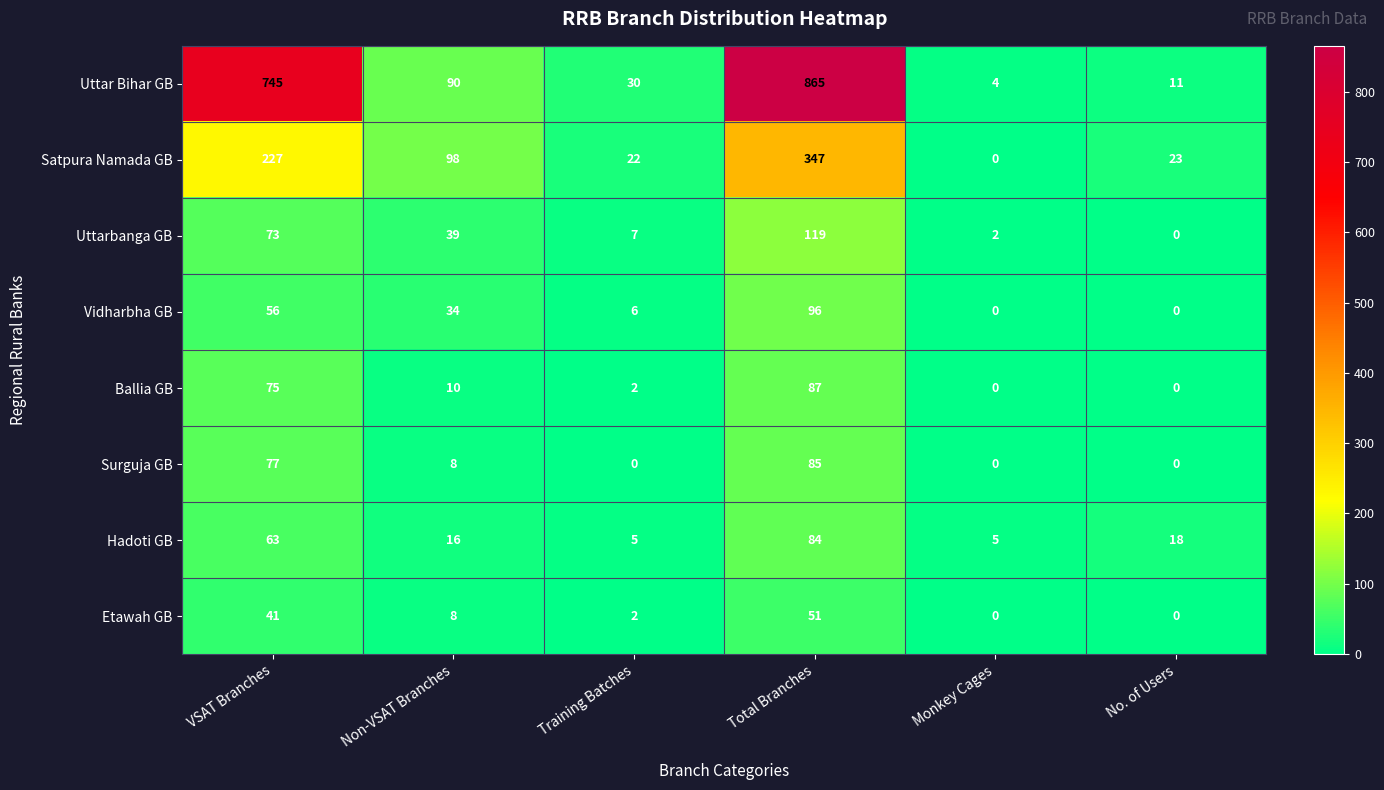

At which category is the sum across all series the highest?

Total Branches